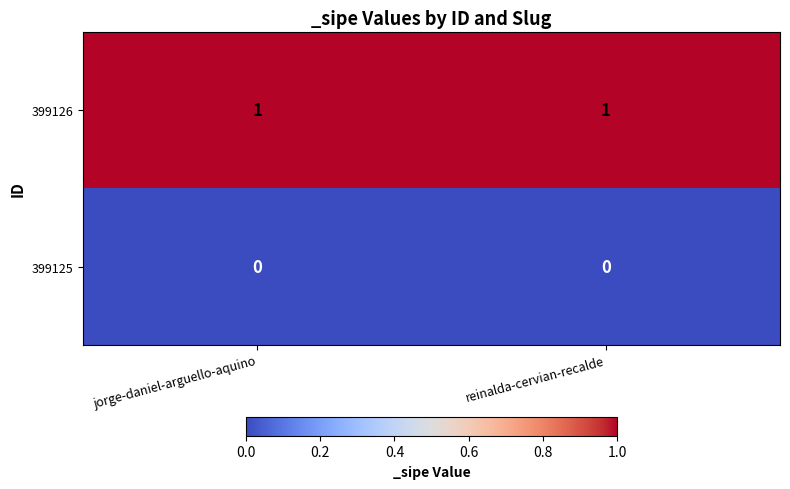

Reading left to right, transcribe all the data shown in this chart.

399126: 1	1
399125: 0	0